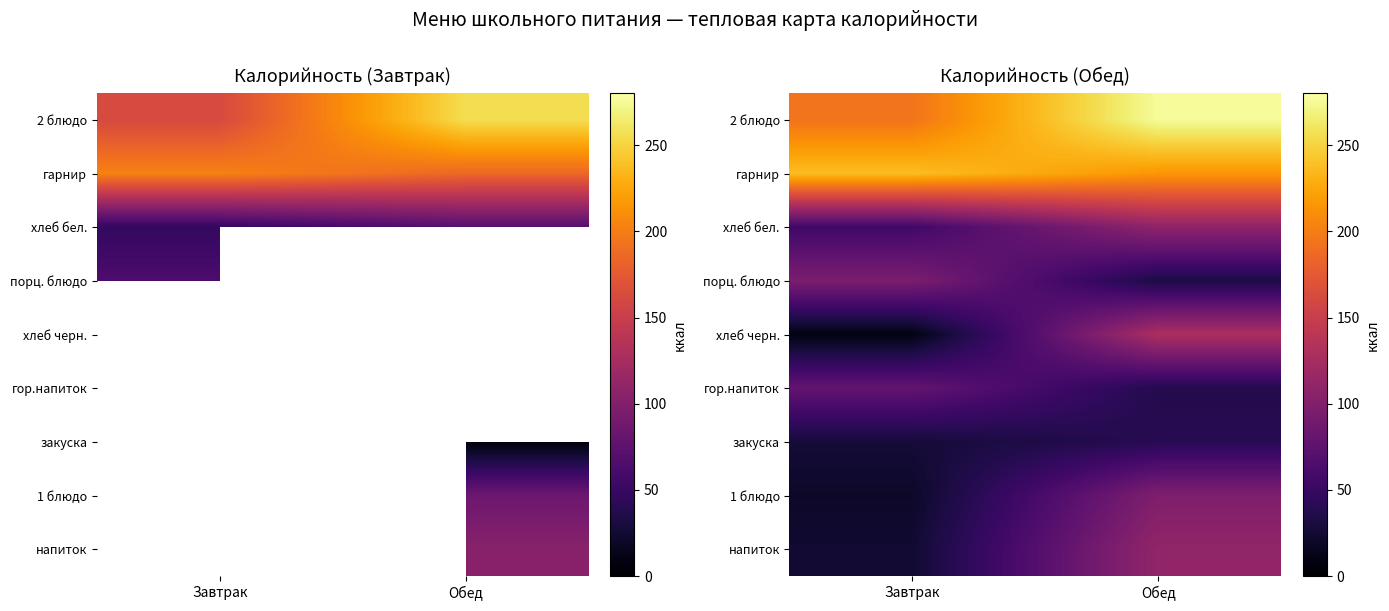

At how many categories does at least one series exceed 74?

2